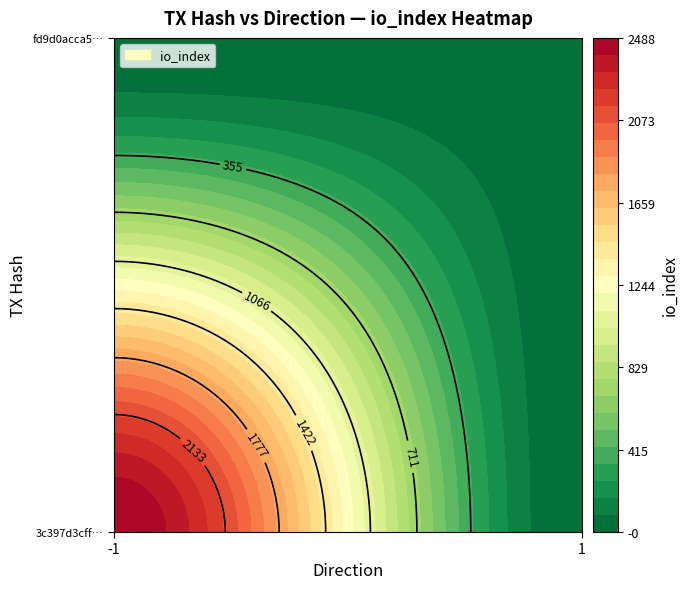

List the series in order of their overall mean, highest first.

3c397d3cff…, fd9d0acca5…